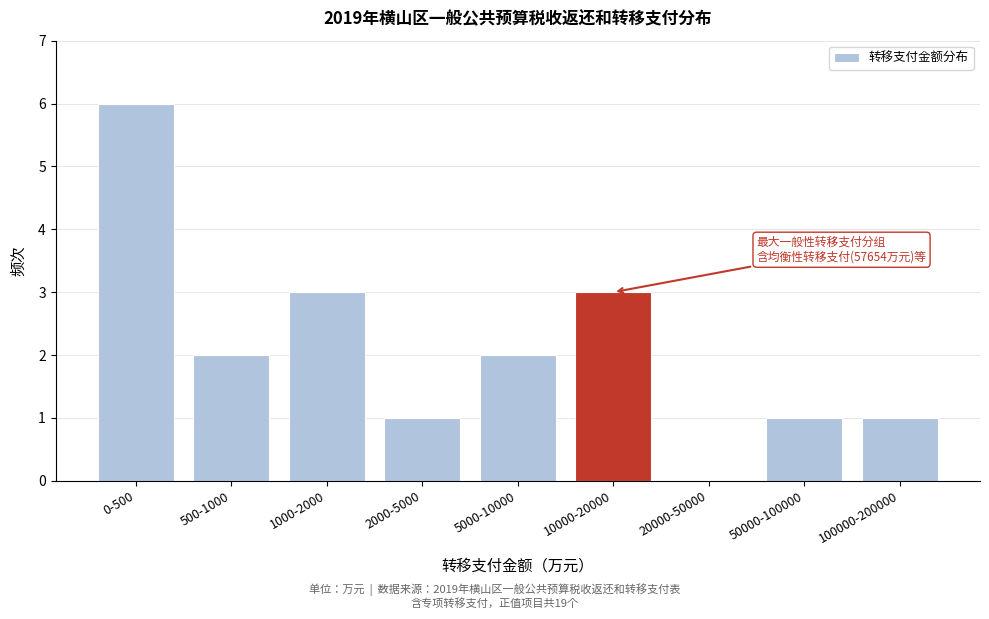

Reading left to right, list all the values displayed in this chart.

0-500=6	500-1000=2	1000-2000=3	2000-5000=1	5000-10000=2	10000-20000=3	20000-50000=0	50000-100000=1	100000-200000=1